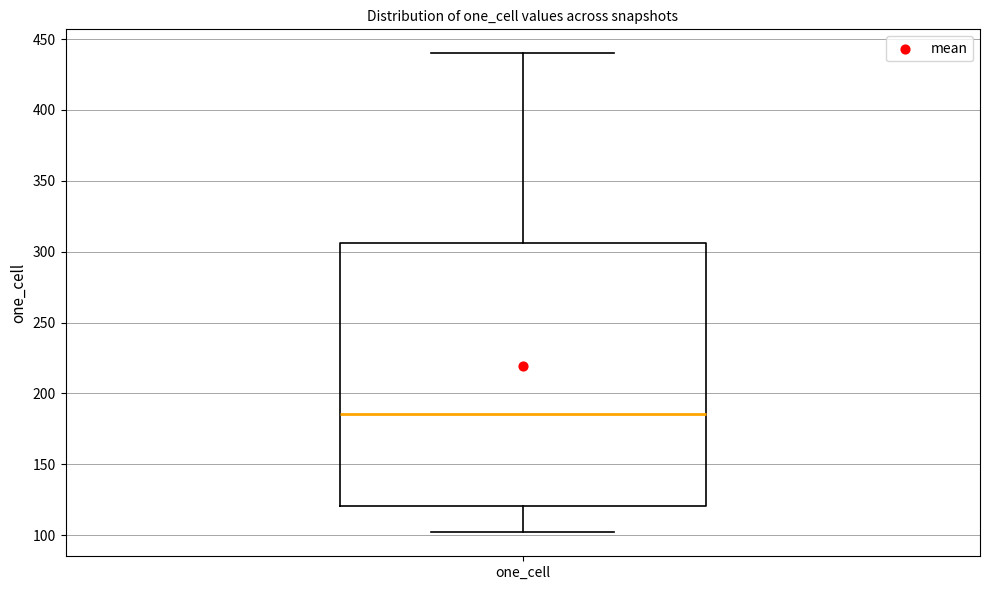

Where does the median line of the box for one_cell sit on the y-axis? The values are not printed on the chart, so give them approximately, as read against the axis.

185